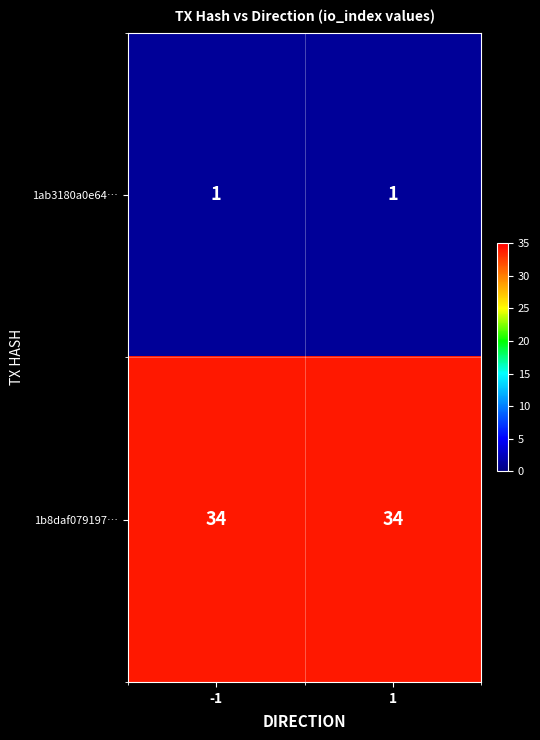

What is the difference between the highest and lowest values at 1?

33